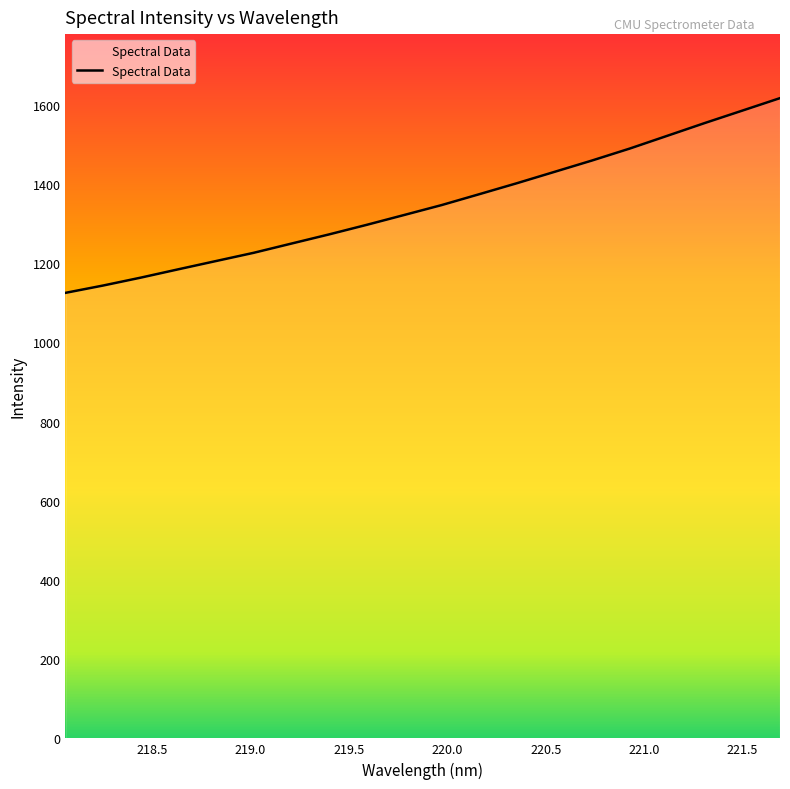

What is the smallest value displayed?

1125.4